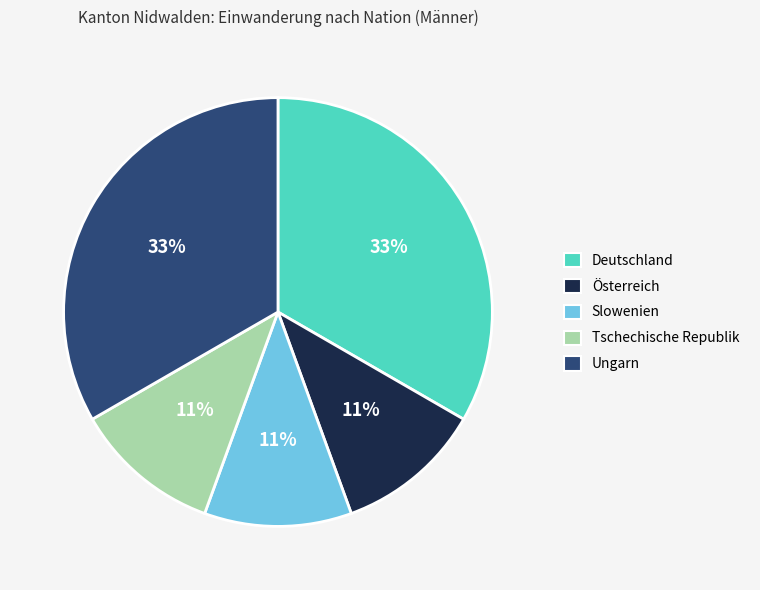

To the nearest percent, what percentage of the pie is Ungarn?

33%